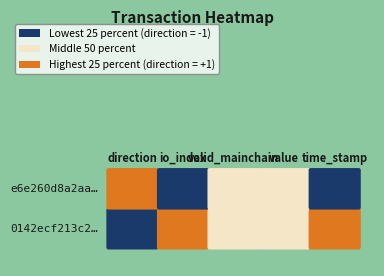

At how many categories does at least one series exceed 1170331412?

1